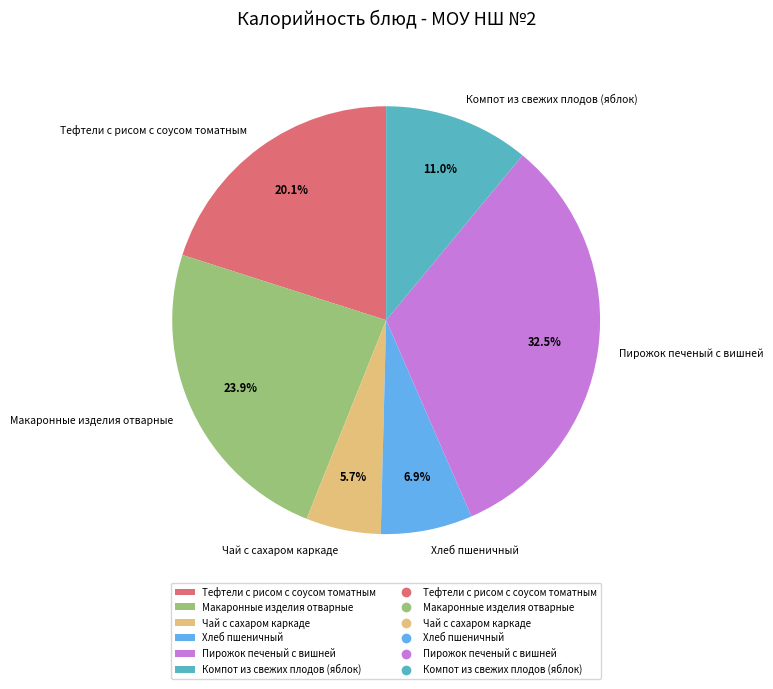

Which slice is the smallest?

Чай с сахаром каркаде